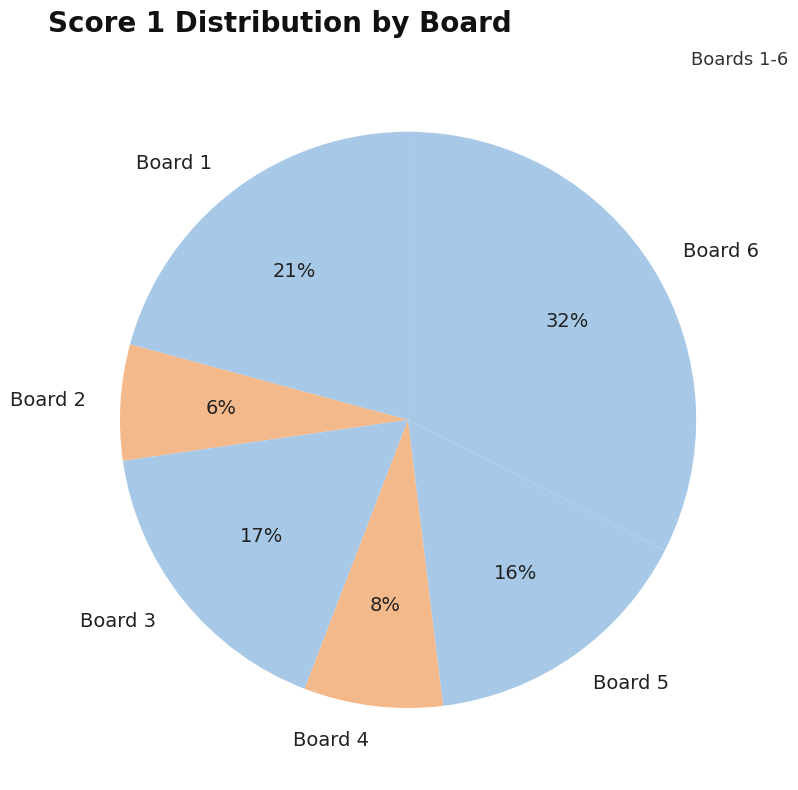

How many segments does this pie chart have?

6